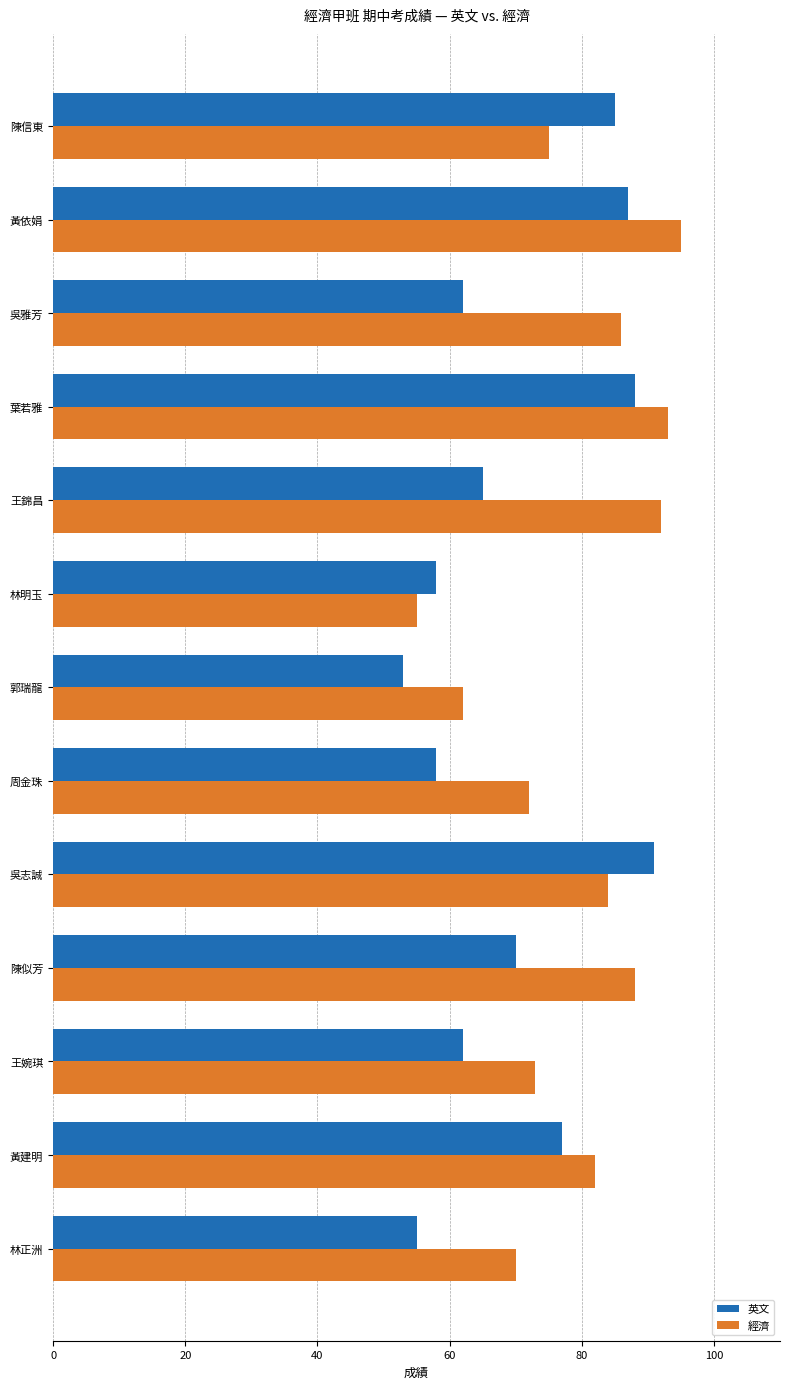

What is the maximum value for 經濟?

95